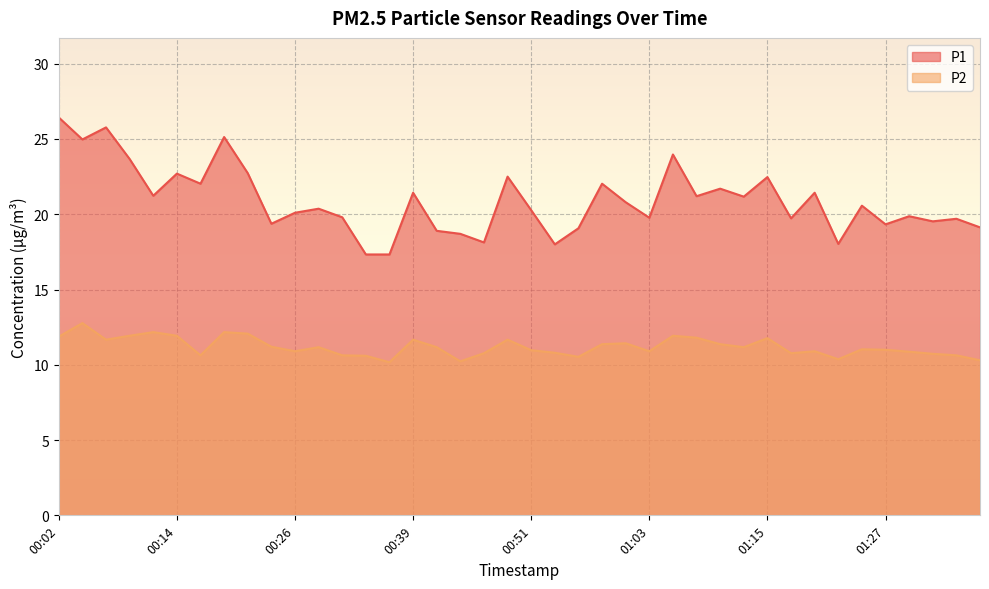

Which has a higher value, 00:53 or 00:14?

00:14